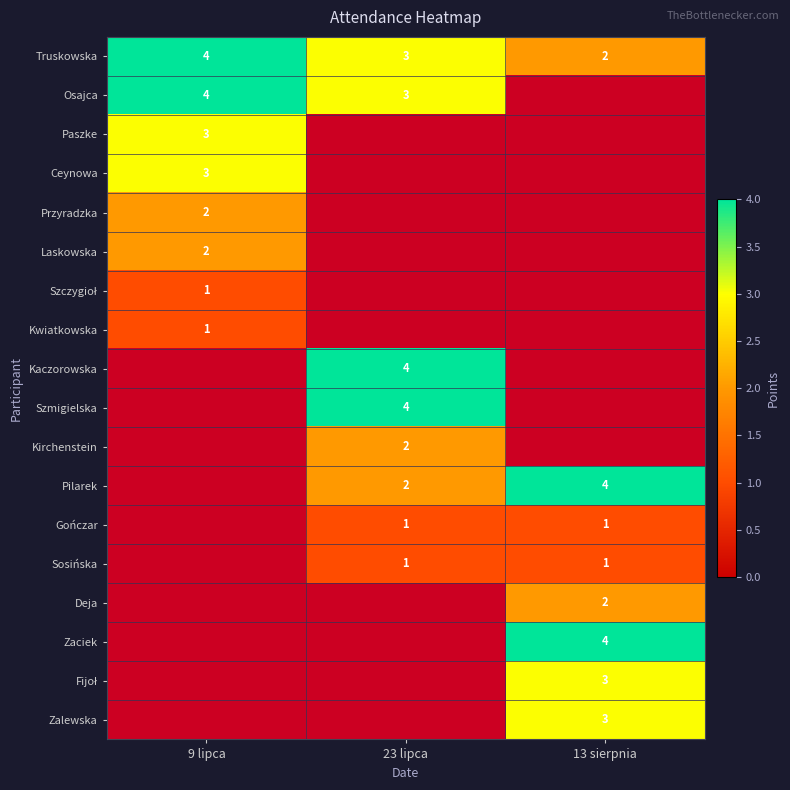

Count the number of categories in the chart.

3